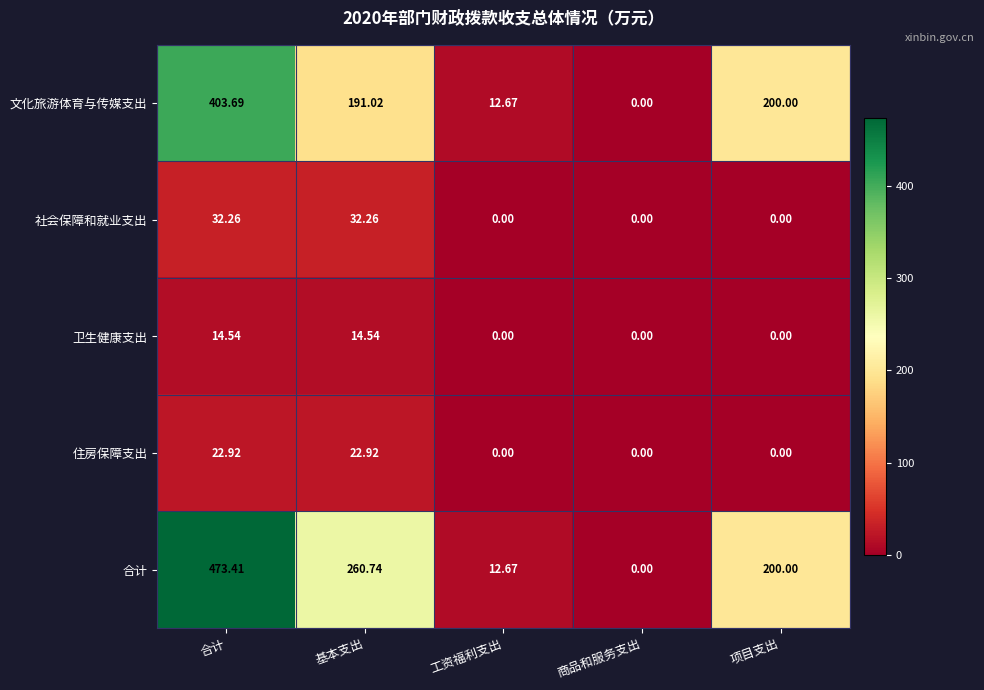

Which series has the largest total across all categories?

合计